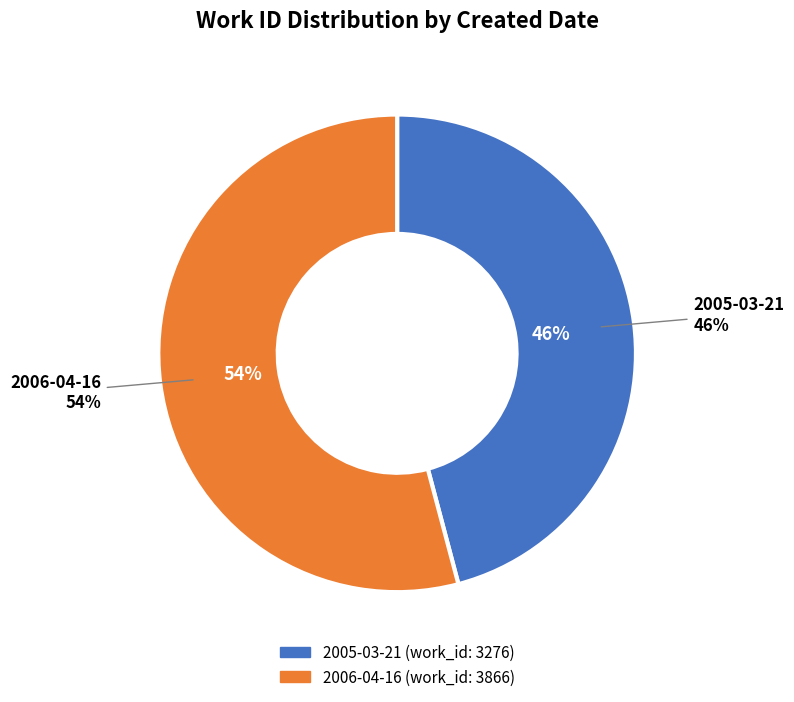

The 2006-04-16 slice represents 64% of the pie. True or false?

False